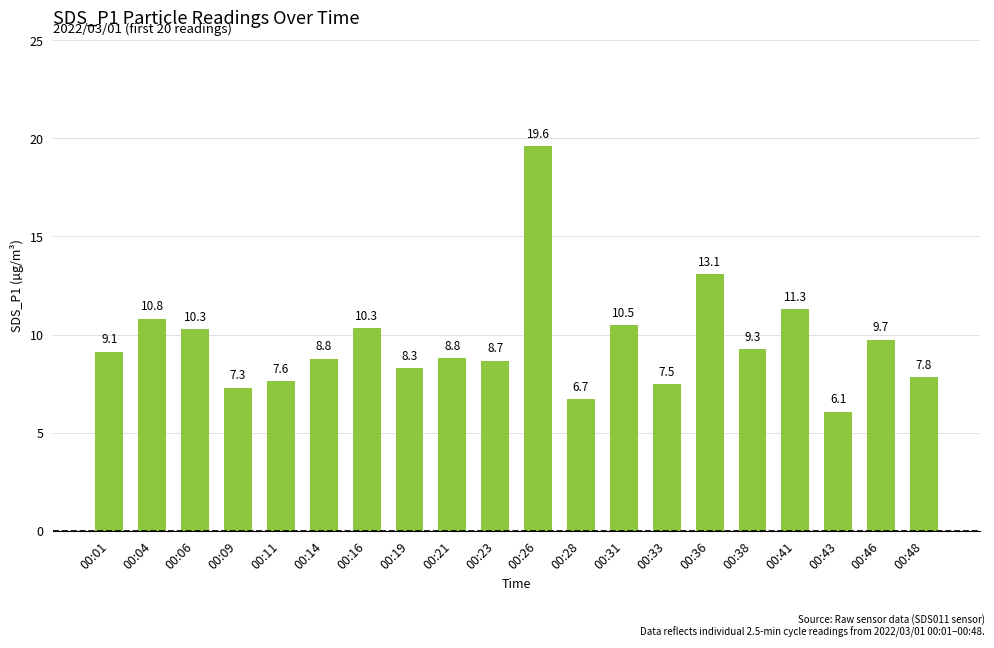

Reading left to right, list all the values displayed in this chart.

9.1	10.8	10.3	7.3	7.6	8.8	10.3	8.3	8.8	8.7	19.6	6.7	10.5	7.5	13.1	9.3	11.3	6.1	9.7	7.8